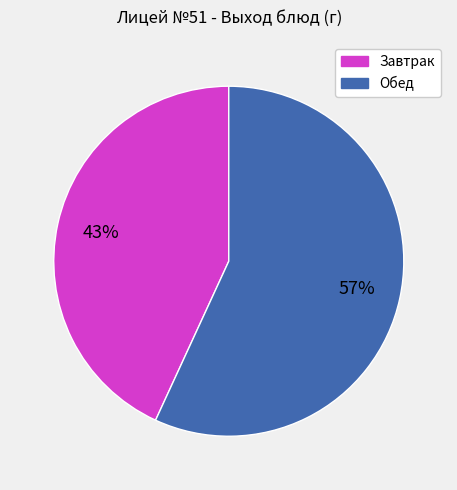

To the nearest percent, what is the difference between the largest and smallest slice percentages?

14%